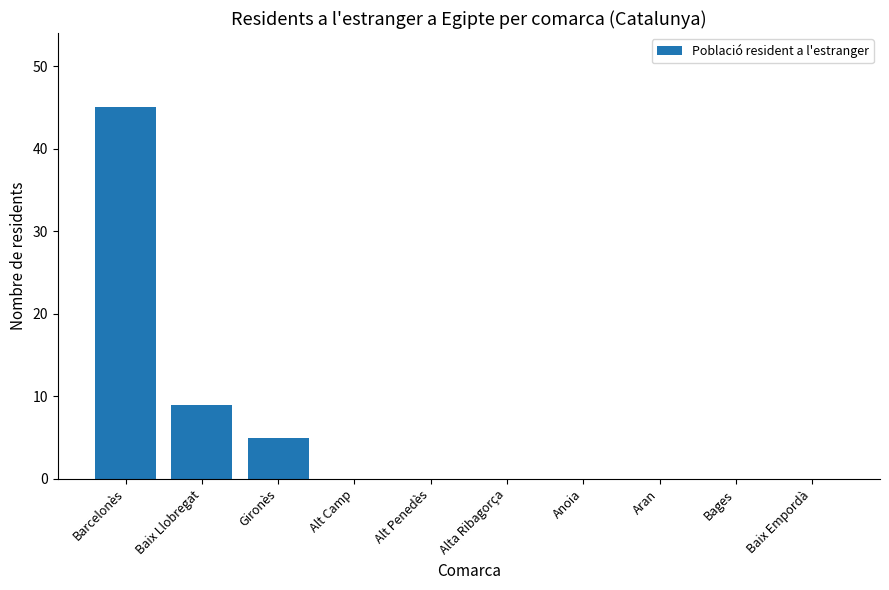

Reading left to right, extract all data points from this chart.

Barcelonès=45	Baix Llobregat=9	Gironès=5	Alt Camp=0	Alt Penedès=0	Alta Ribagorça=0	Anoia=0	Aran=0	Bages=0	Baix Empordà=0